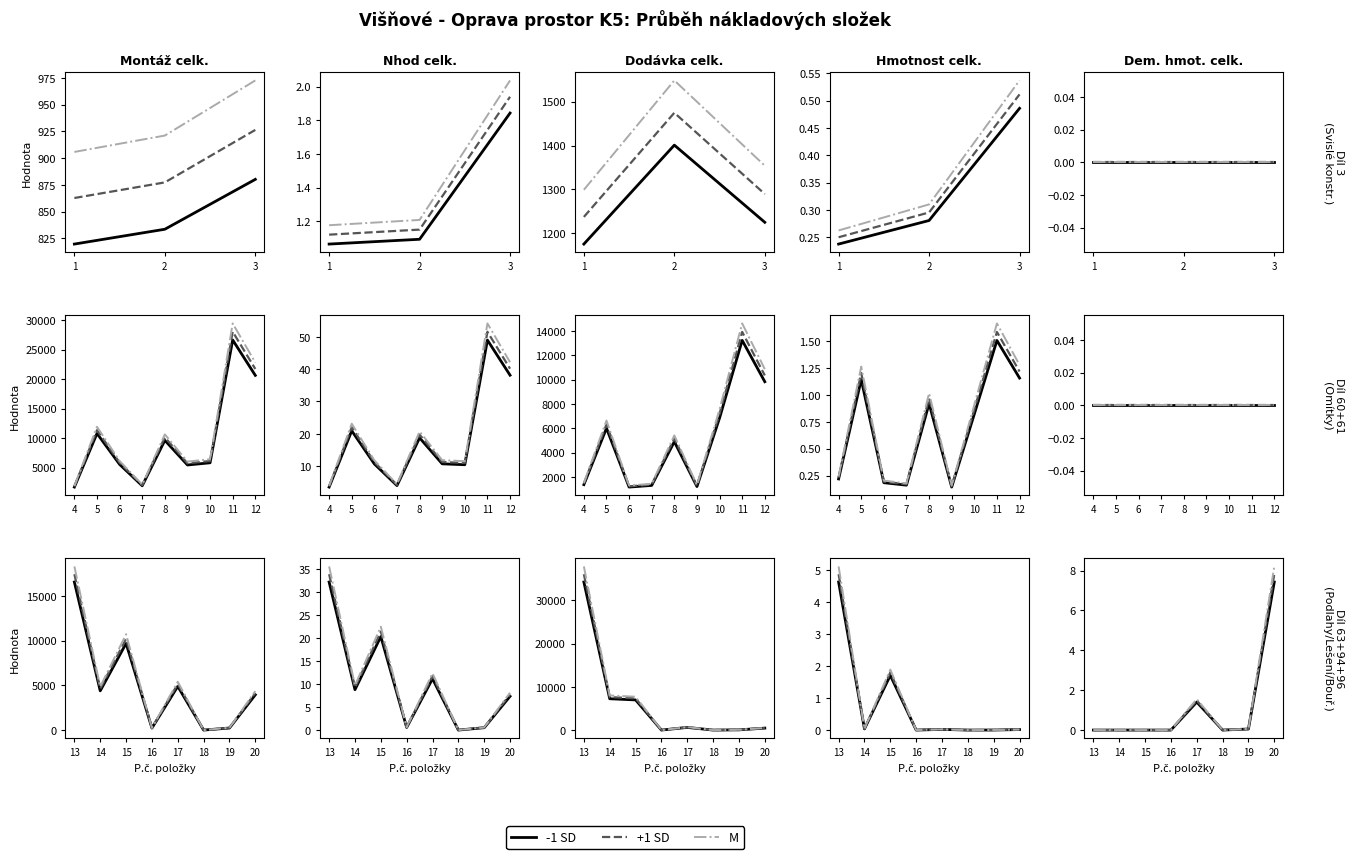

At how many categories does at least one series exceed 3?

1